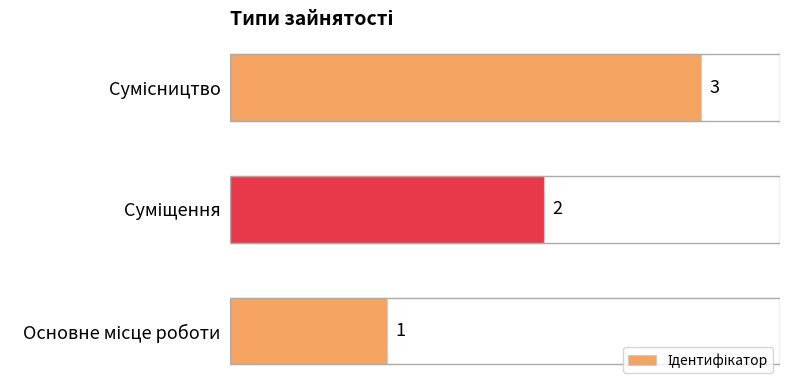

What is the difference between the maximum and minimum values?

2